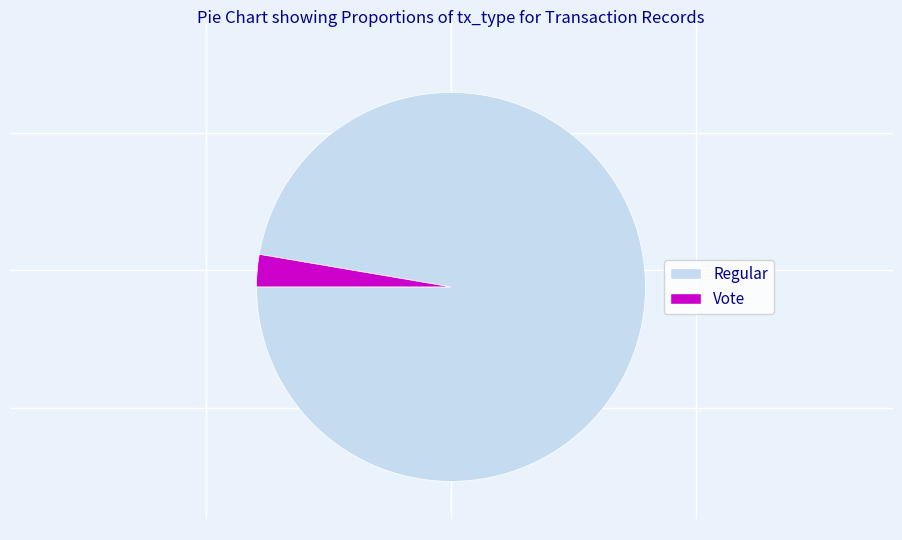

Does Vote account for over 50% of the chart?

No